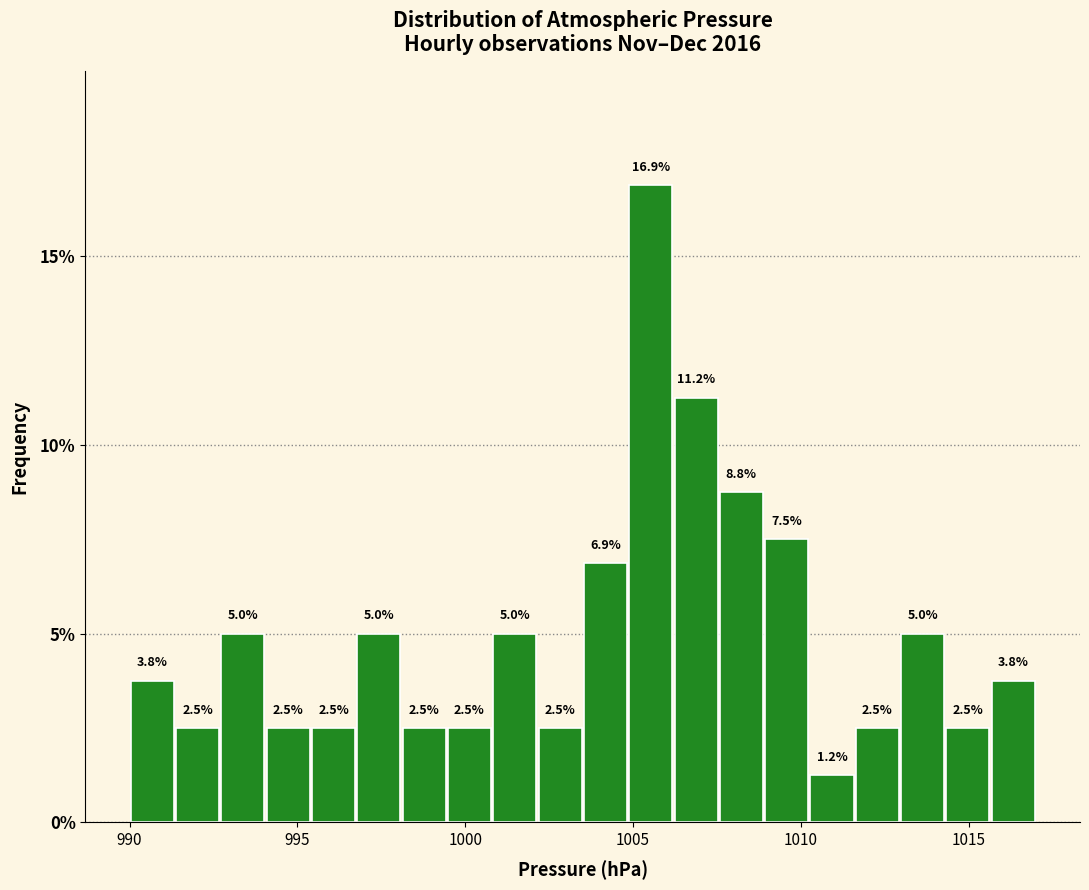

Read against the x-axis, roughly where is the centre of the tallest bar?

1005.5